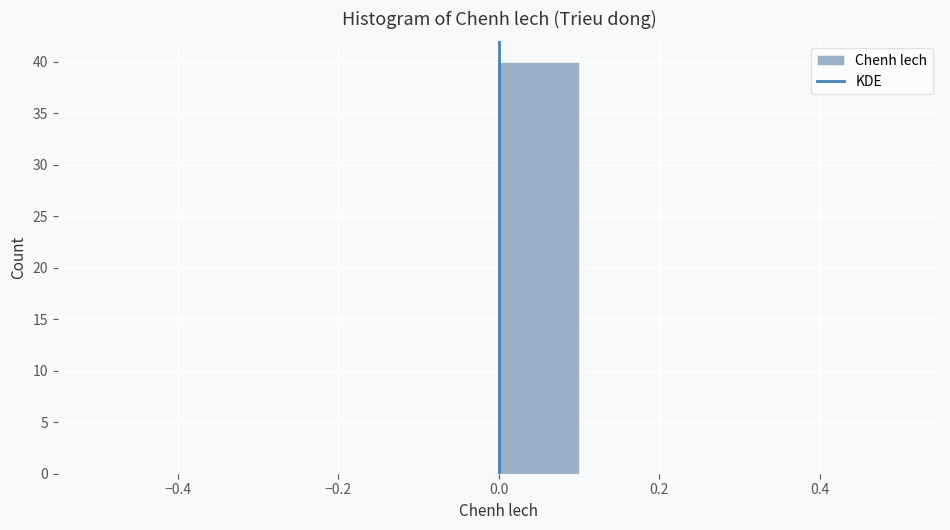

Which range on the x-axis has the tallest bar?

0.0 to 0.1